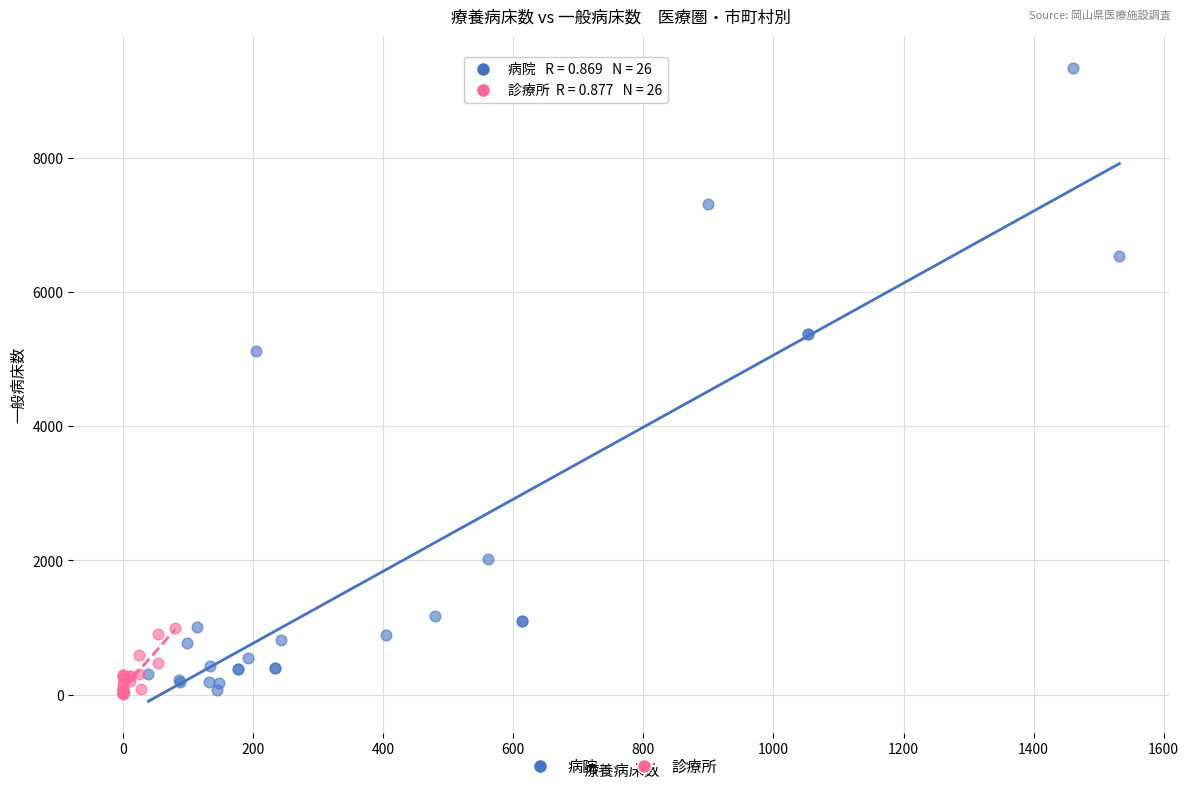

Which series has the widest spread of Y values?

病院